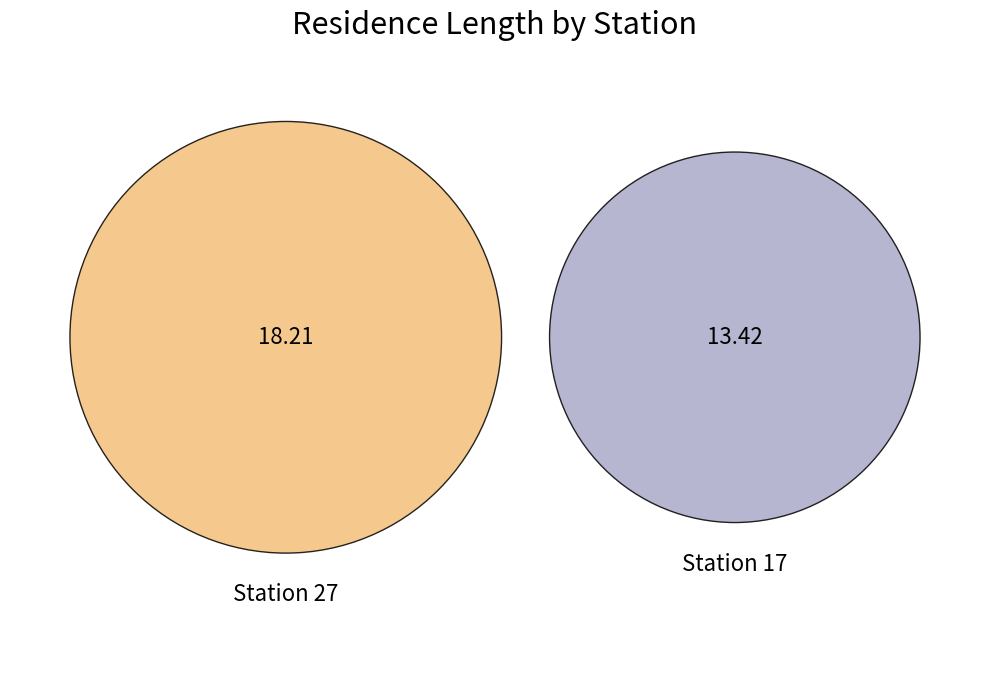

To the nearest percent, what portion does 27 represent?

58%